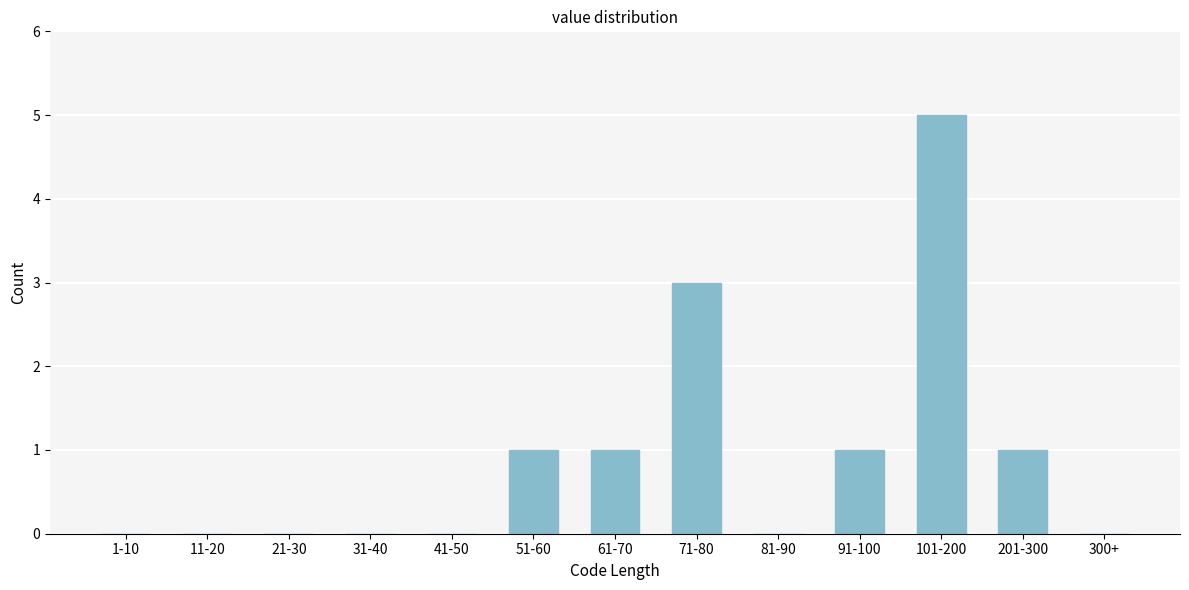

Reading left to right, what are all the values shown in this chart?

1-10=0	11-20=0	21-30=0	31-40=0	41-50=0	51-60=1	61-70=1	71-80=3	81-90=0	91-100=1	101-200=5	201-300=1	300+=0